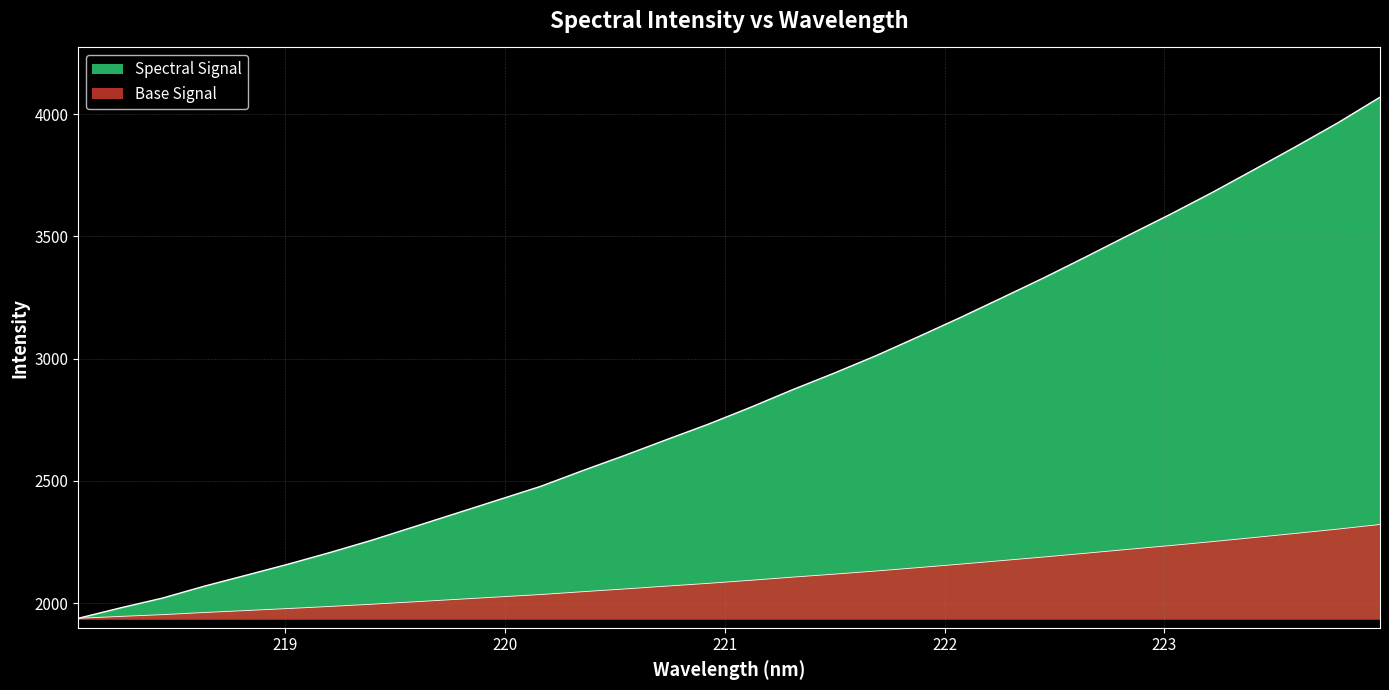

What is the change in value from 223.2172 to 223.7895?

+285.2